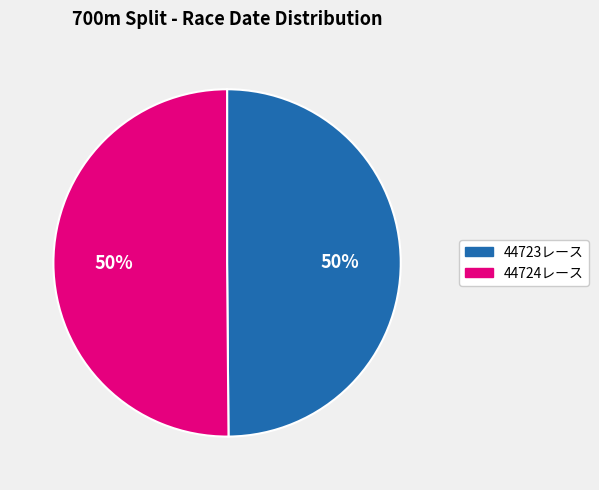

Combined, do 44724レース and 44723レース account for over 50%?

Yes